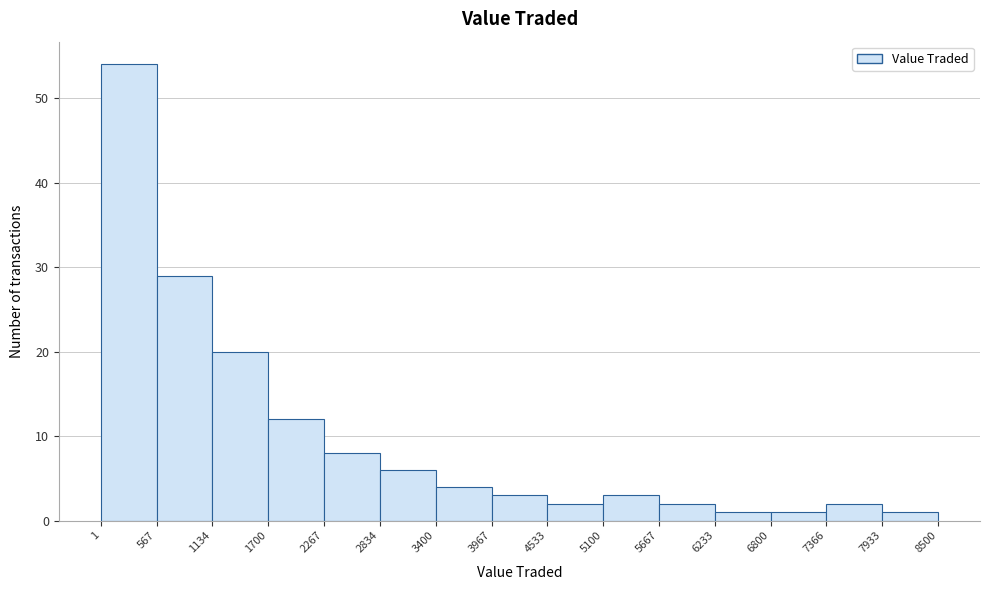

Reading left to right, list every bar in this chart as the range it spans on the x-axis followed by its height. The values are not printed on the chart, so give them approximately, as read against the axis.

1 to 567: 54
567 to 1134: 29
1134 to 1700: 20
1700 to 2267: 12
2267 to 2834: 8
2834 to 3400: 6
3400 to 3967: 4
3967 to 4533: 3
4533 to 5100: 2
5100 to 5667: 3
5667 to 6233: 2
6233 to 6800: 1
6800 to 7366: 1
7366 to 7933: 2
7933 to 8500: 1